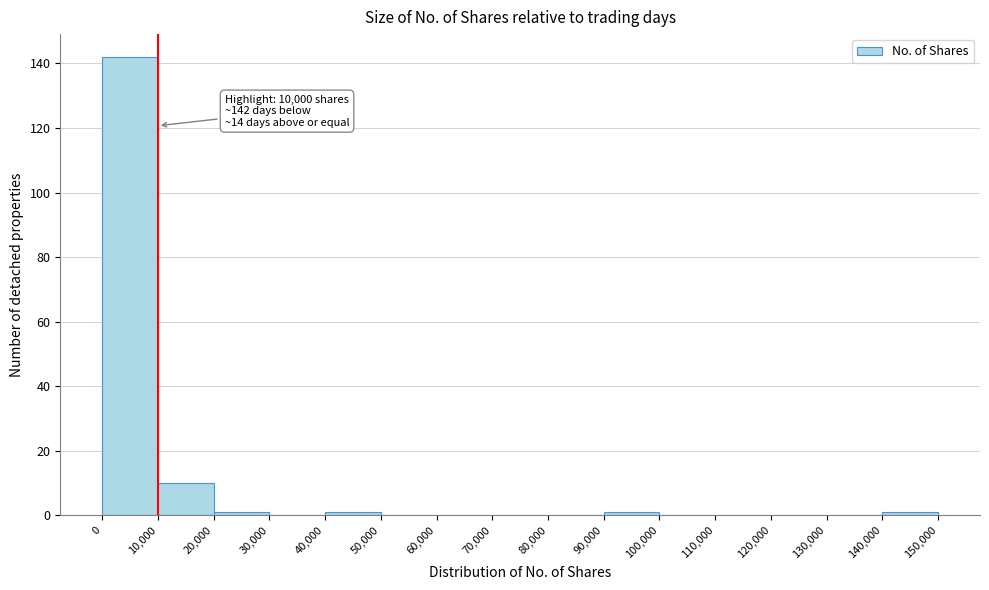

Over which range of the x-axis is the bar tallest?

0 to 10,000